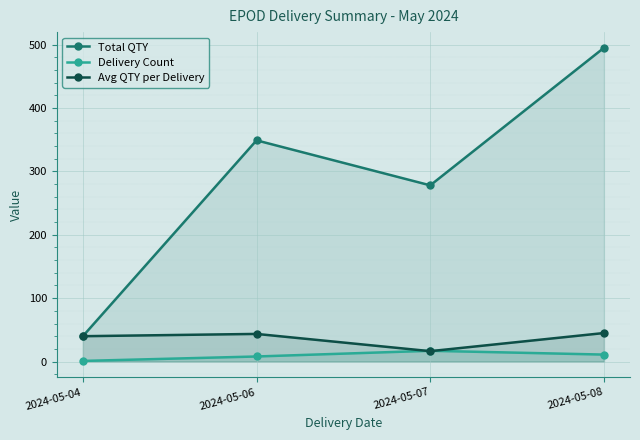

Reading right to left, what are all the values shown in this chart?

Total QTY: 495.0	278.0	349.0	40.0
Delivery Count: 11.0	17.0	8.0	1.0
Avg QTY per Delivery: 45.0	16.4	43.6	40.0